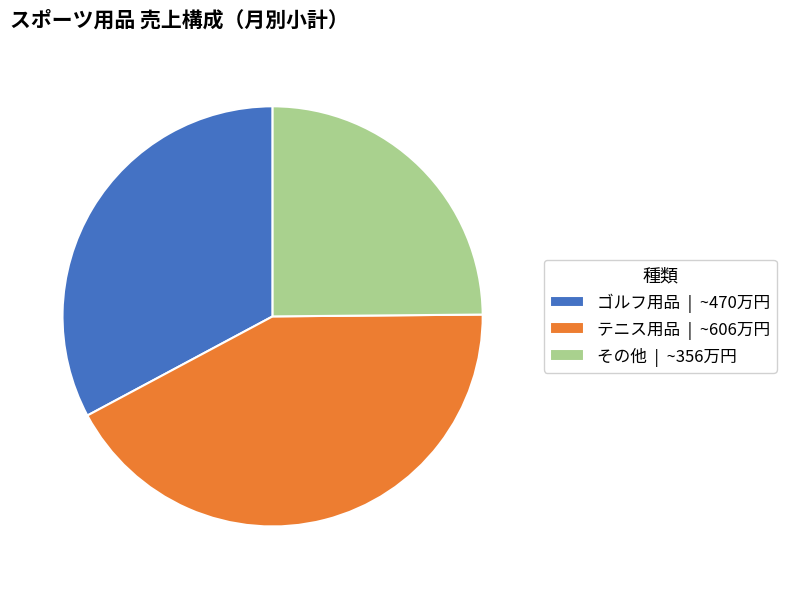

Between その他 and ゴルフ用品, which is larger?

ゴルフ用品